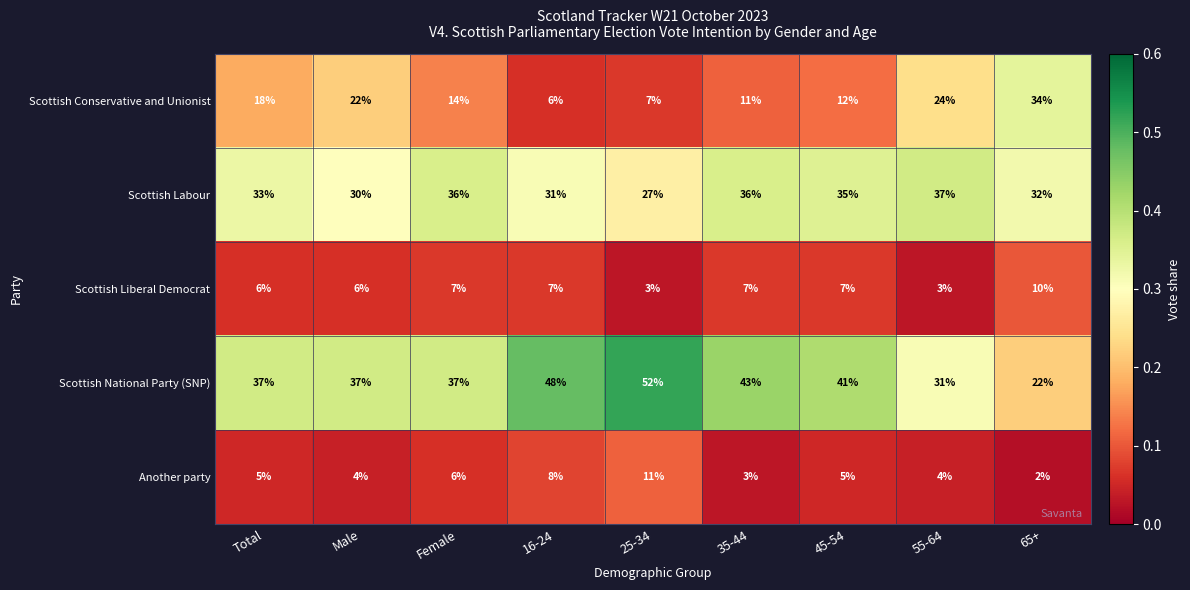

What is the average value of the Scottish Conservative and Unionist series?

16